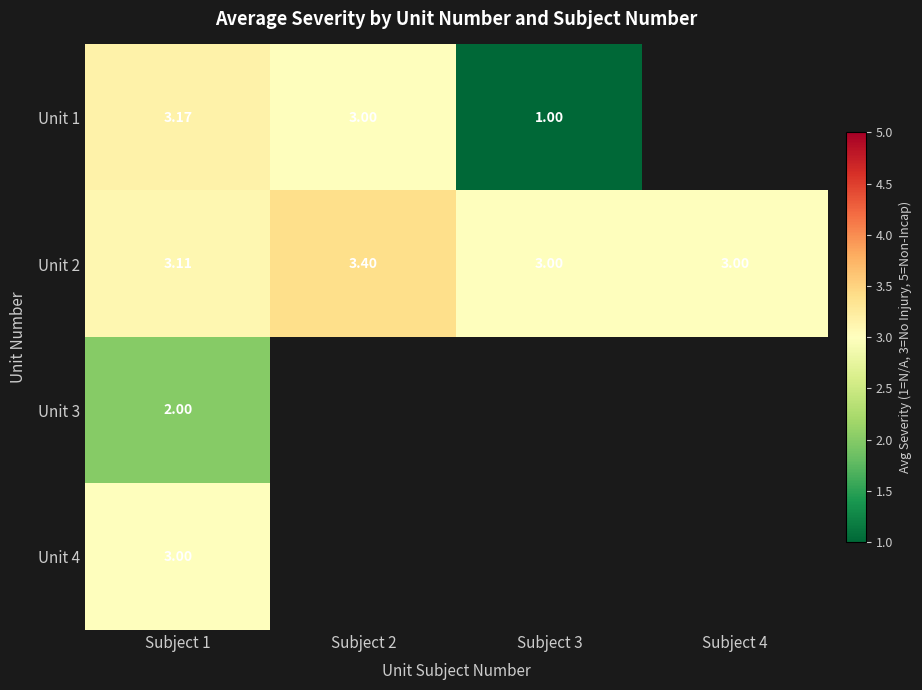

At which category is the sum across all series the highest?

Subject 1